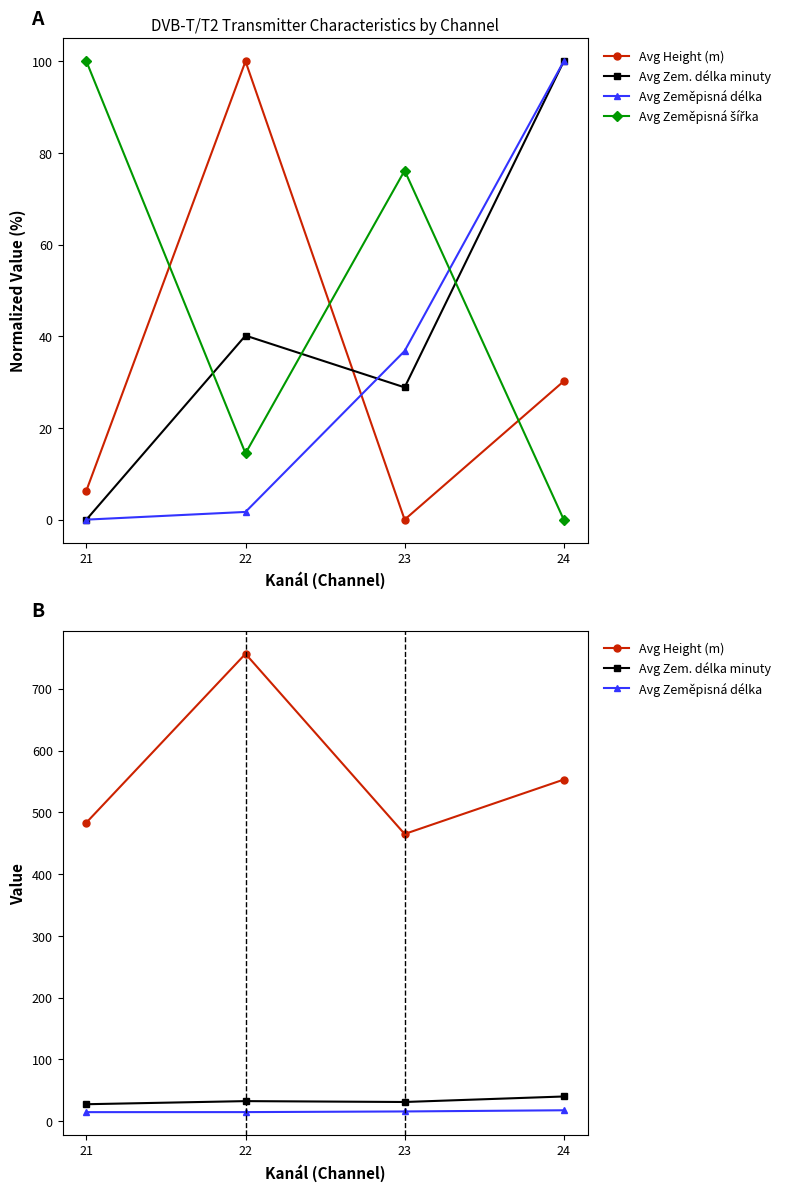

What is the approximate value of Avg Height (m) at 23?

464.9